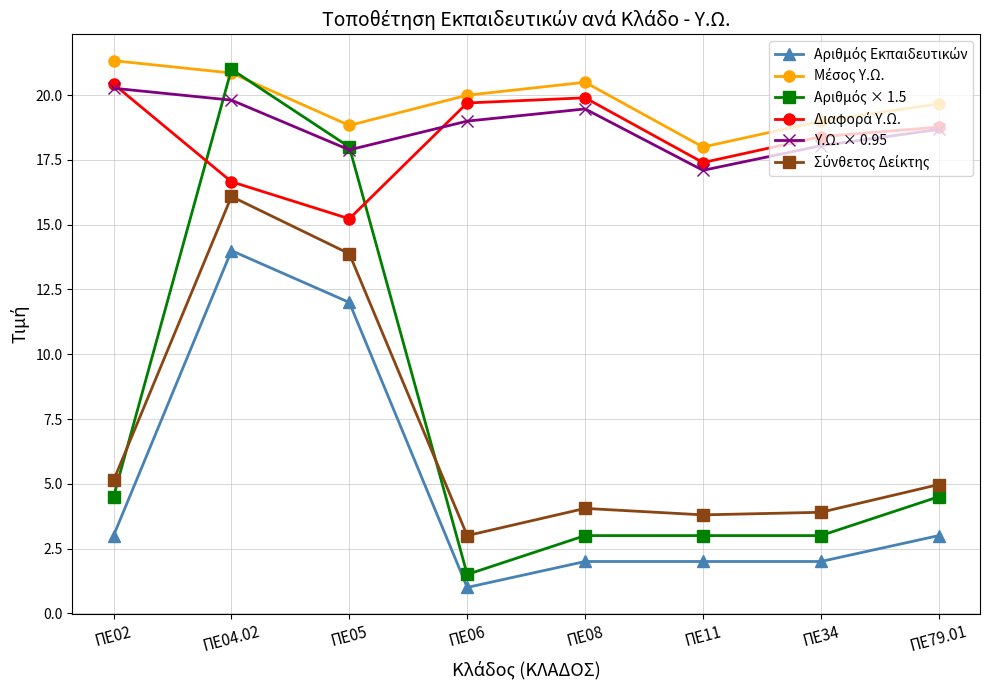

How many categories are shown in the chart?

8